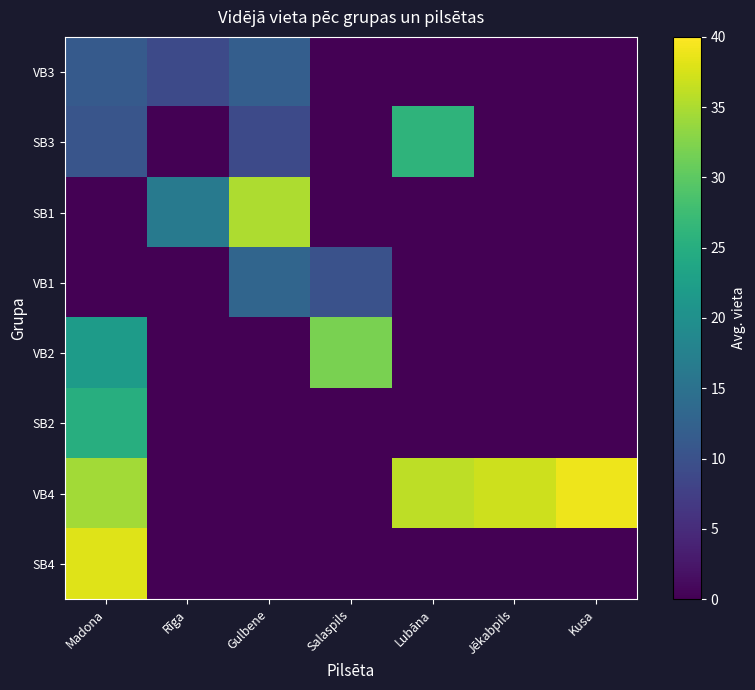

Which series changed the most between Madona and Lubāna?

SB4